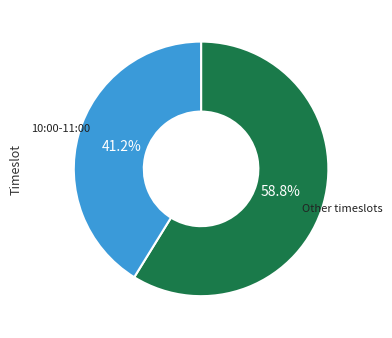

Does any single category account for the majority?

Yes